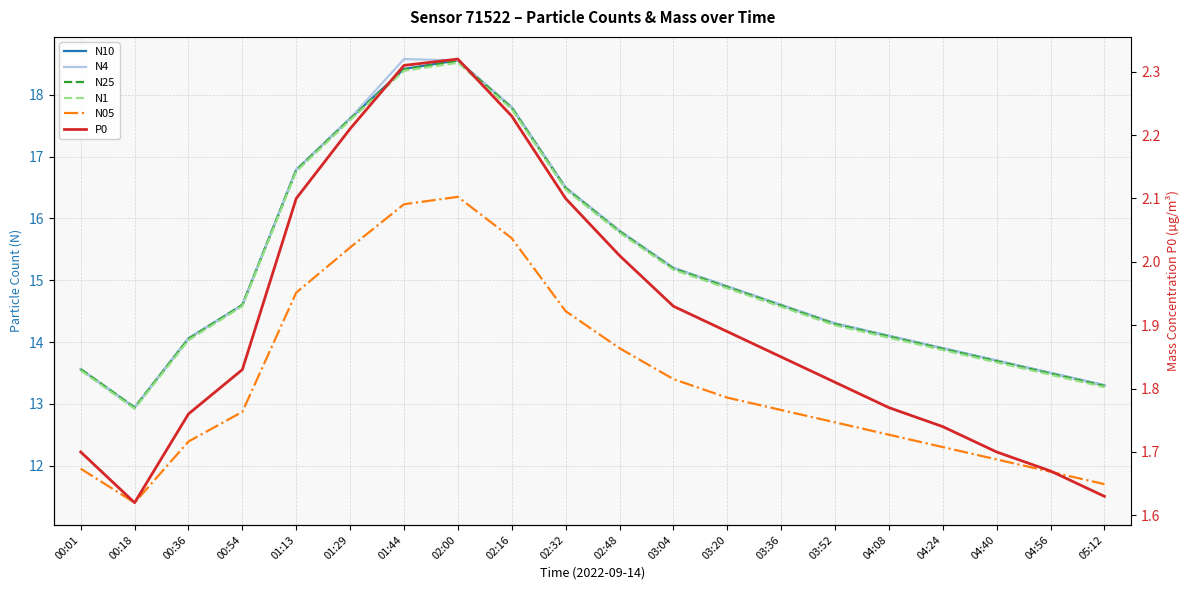

What is the label of the 15th point from the left?

03:52